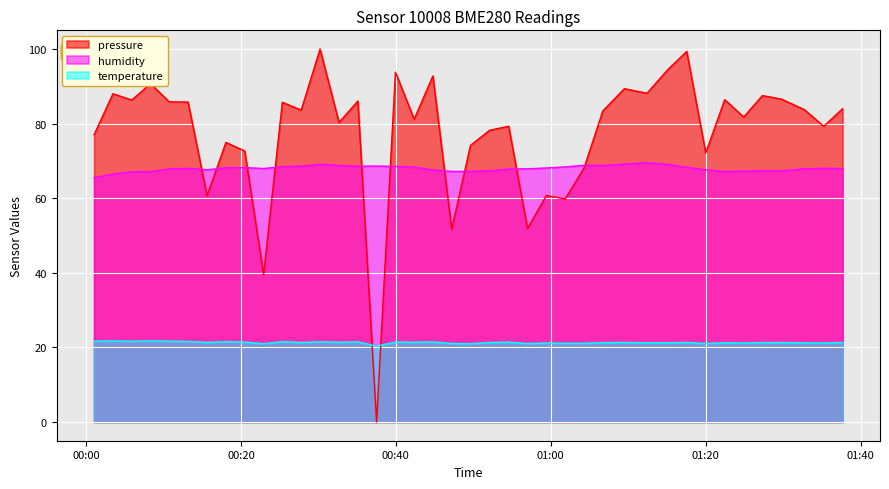

What is the average value of the pressure series?

77.6